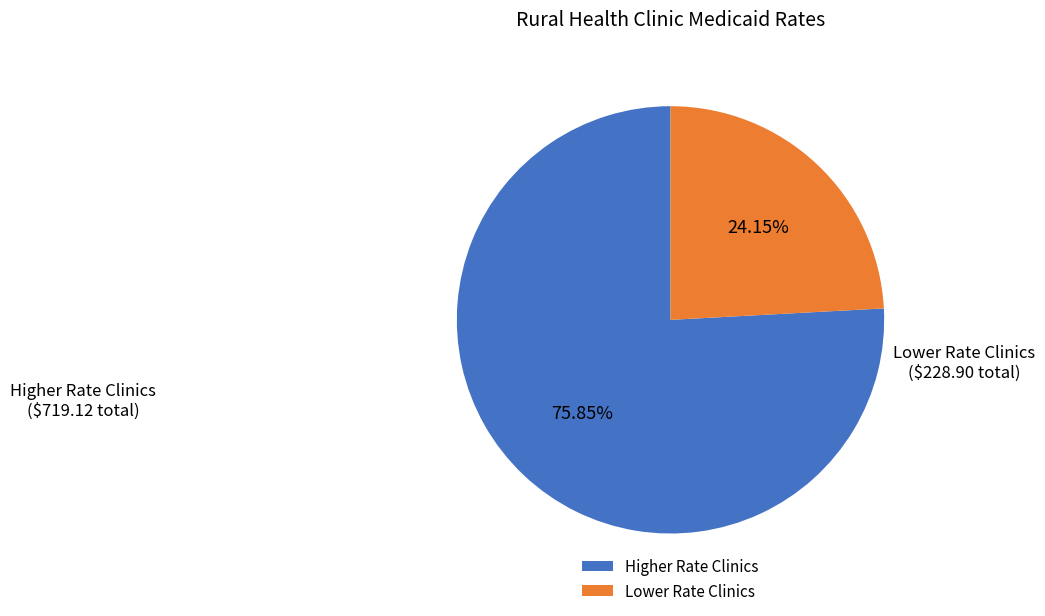

Between Lower Rate Clinics and Higher Rate Clinics, which is larger?

Higher Rate Clinics